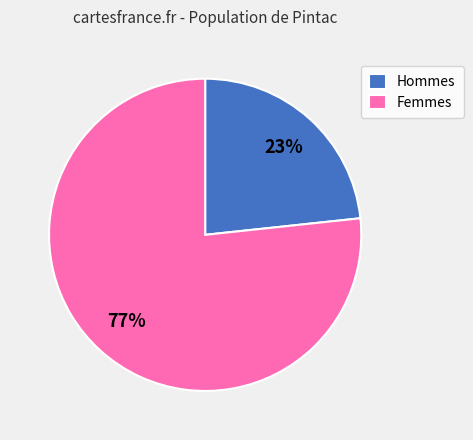

What is the ratio of the value at Femmes to the value at Hommes?

3.3